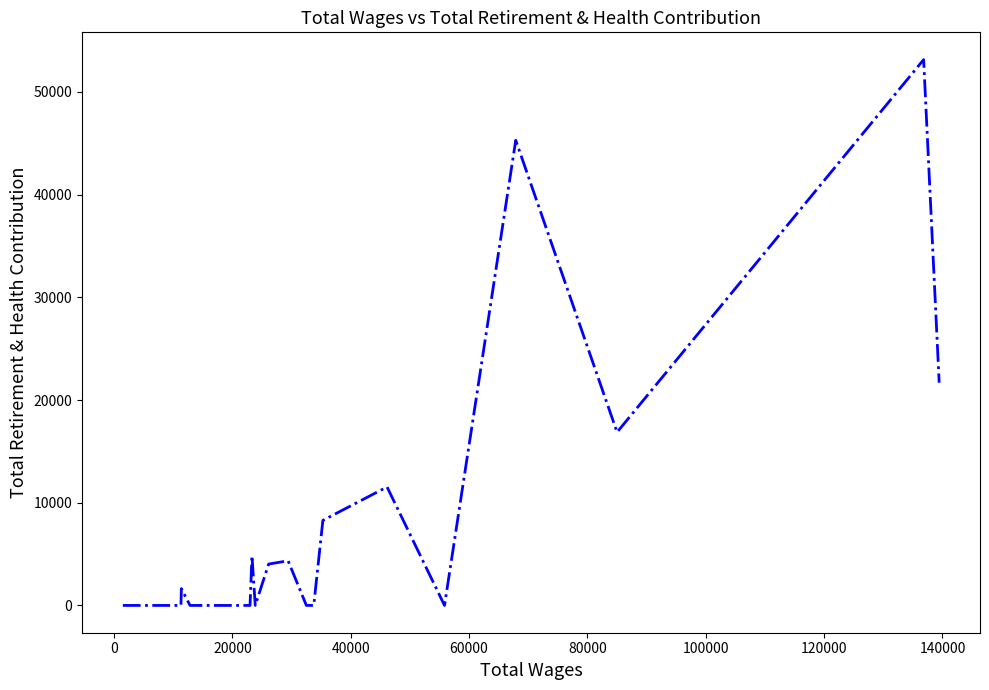

What is the greatest value displayed?

53149